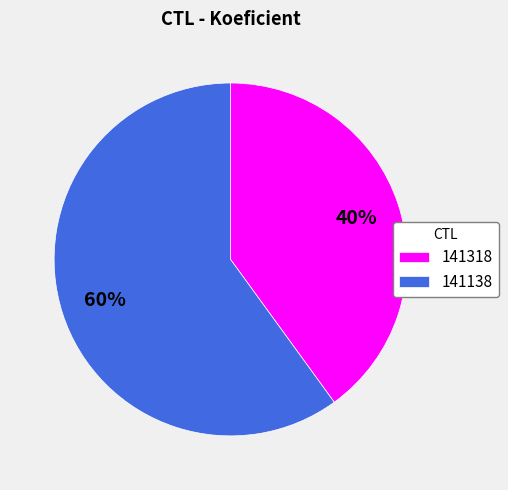

Is the sum of 141138 and 141318 greater than half?

Yes